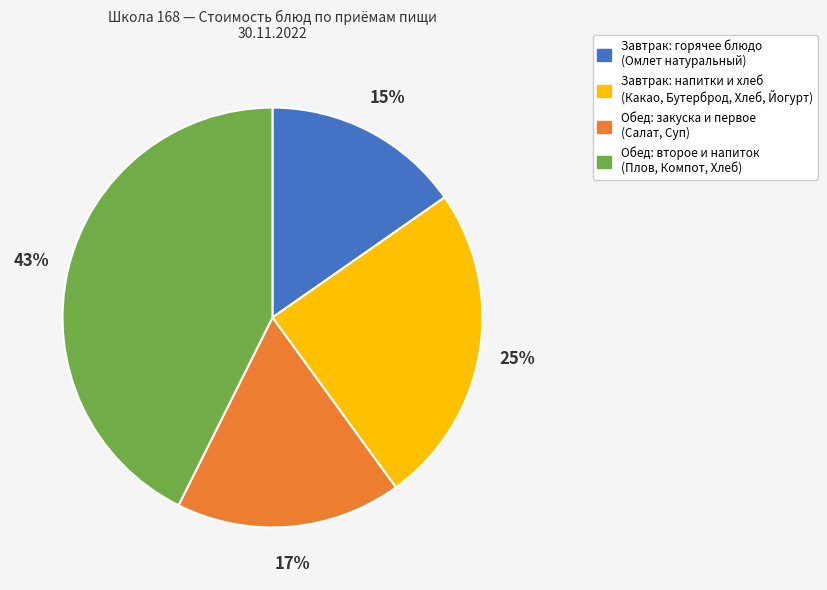

Is there any slice that represents more than half of the pie?

No